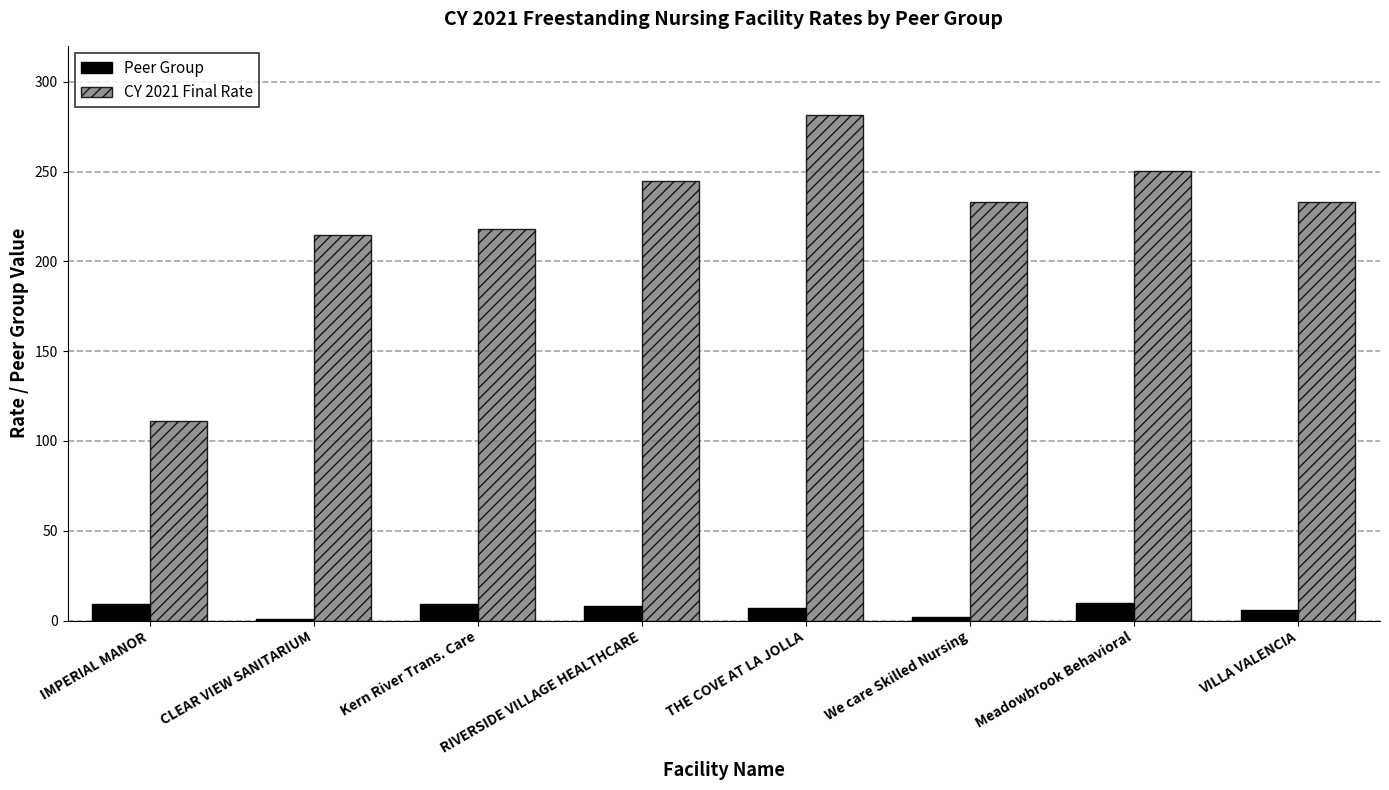

The value of Peer Group at THE COVE AT LA JOLLA is 7.0. True or false?

True